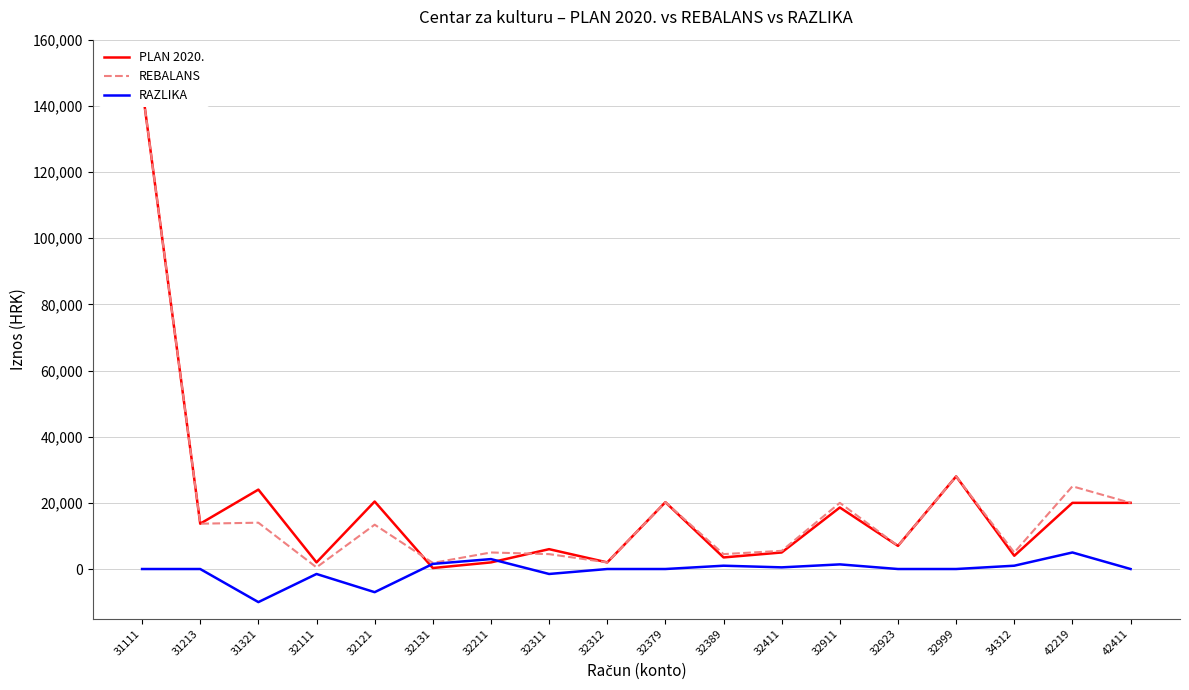

What is the maximum value for PLAN 2020.?

145700